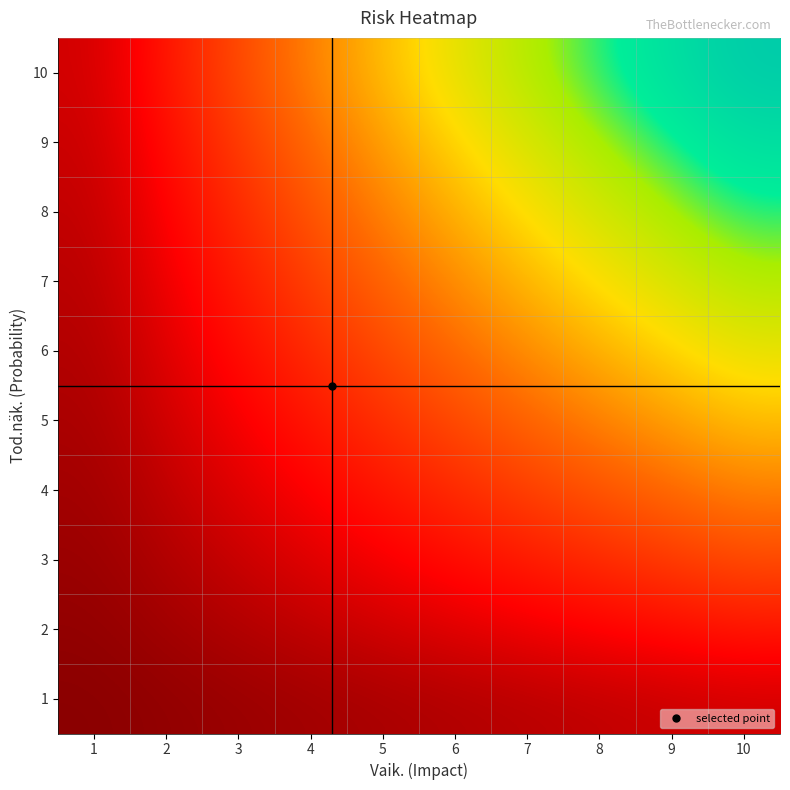

Which has a higher value, 8 or 2?

8